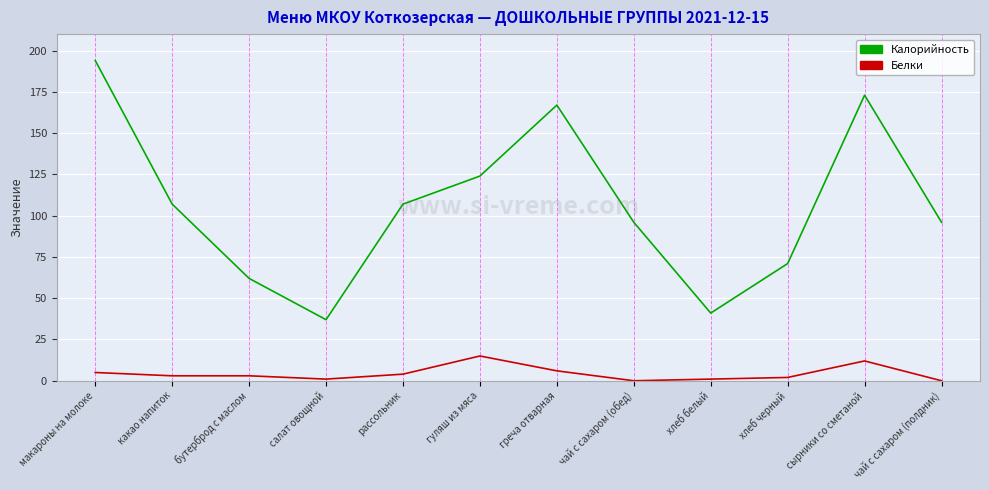

What are all the series names shown in the legend?

Калорийность, Белки